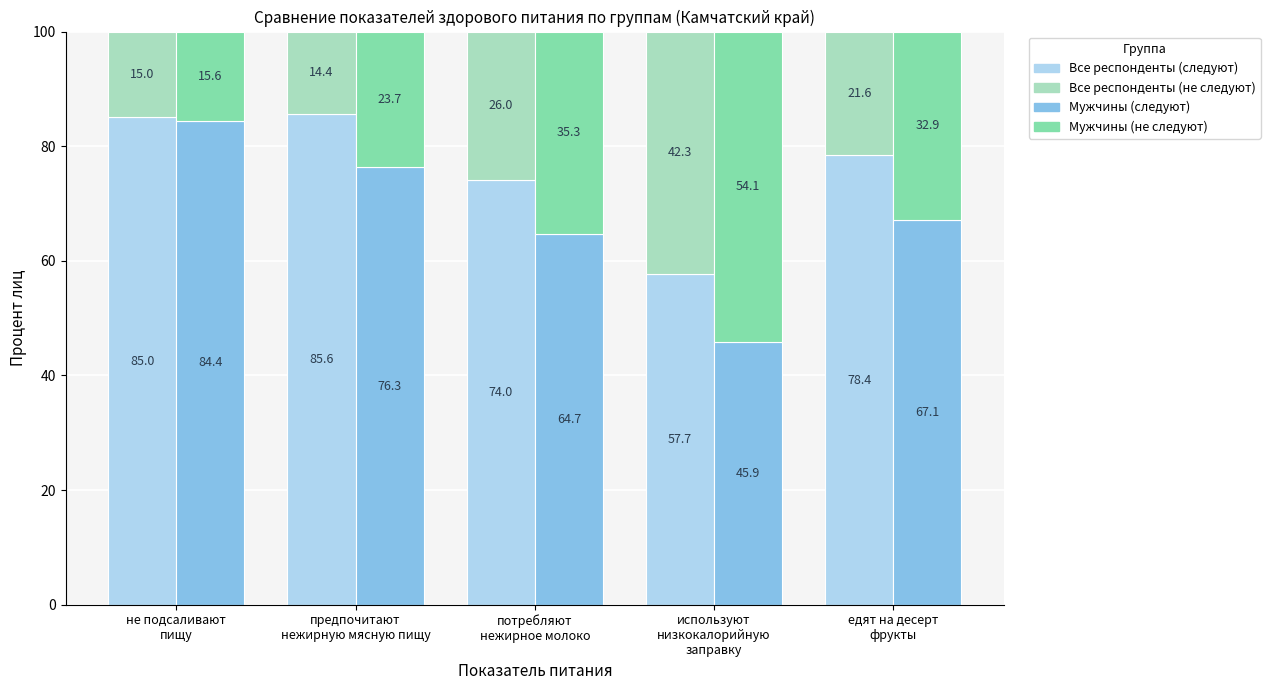

At how many categories does at least one series exceed 35?

5